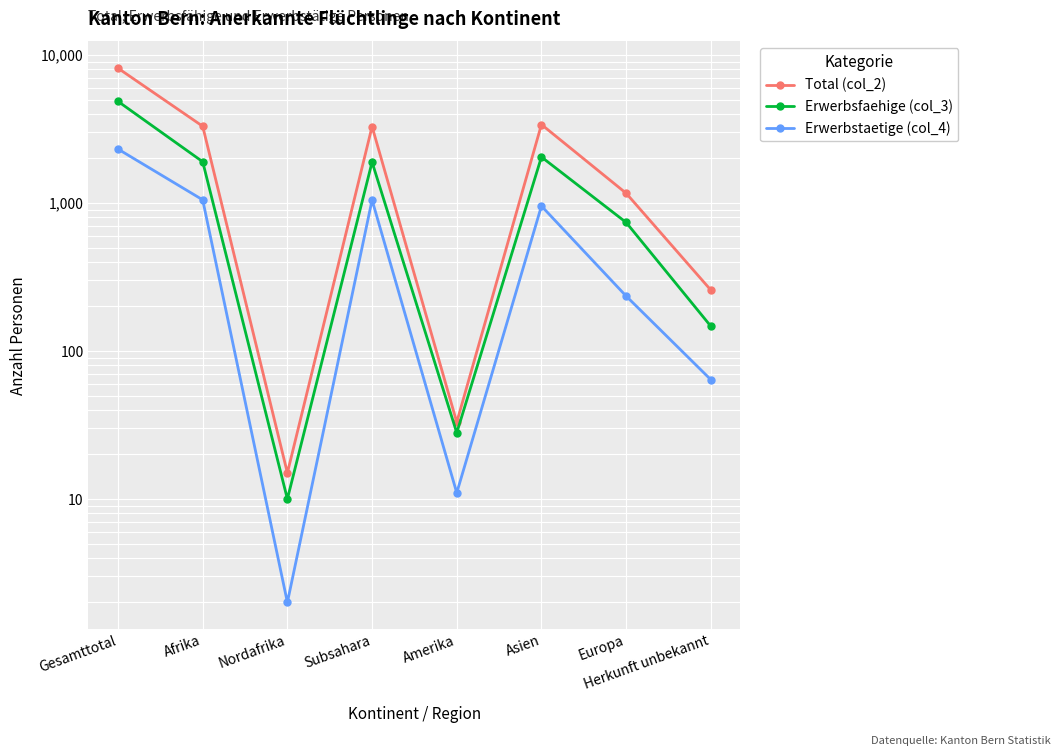

True or false: Erwerbsfaehige (col_3) has more than 0 points higher than both neighbors.

True